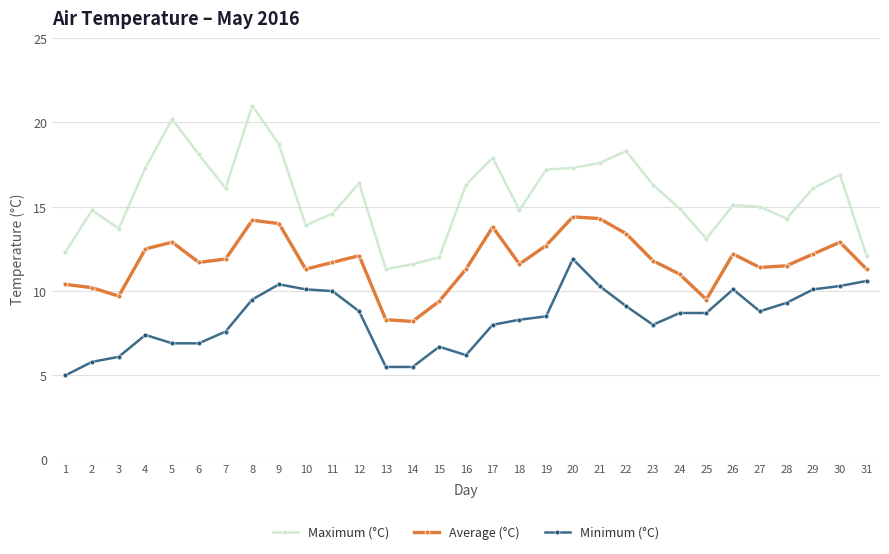

How many lines are shown in the chart?

3